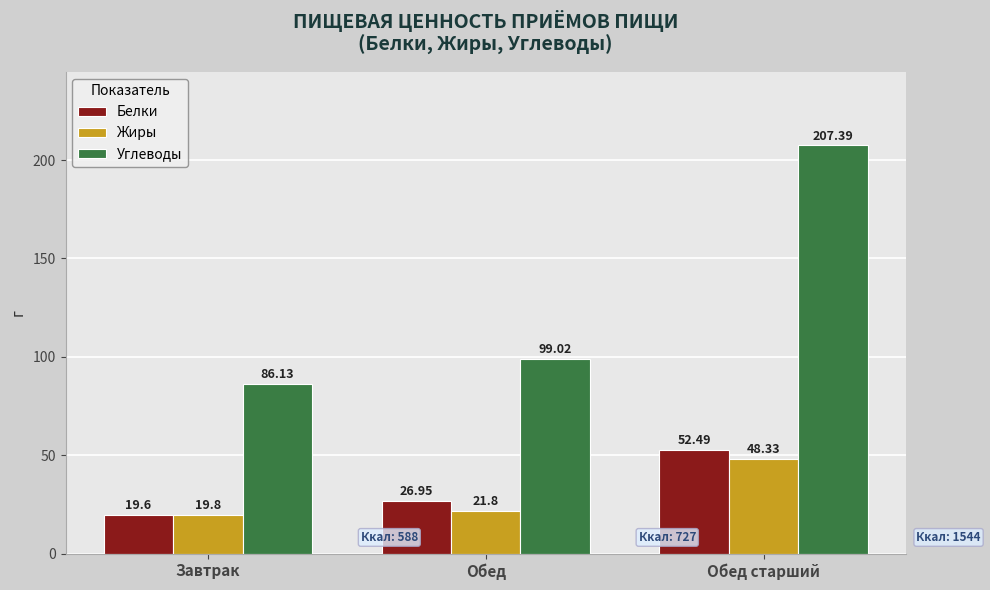

List the labels in order of Жиры value, smallest first.

Завтрак, Обед, Обед старший